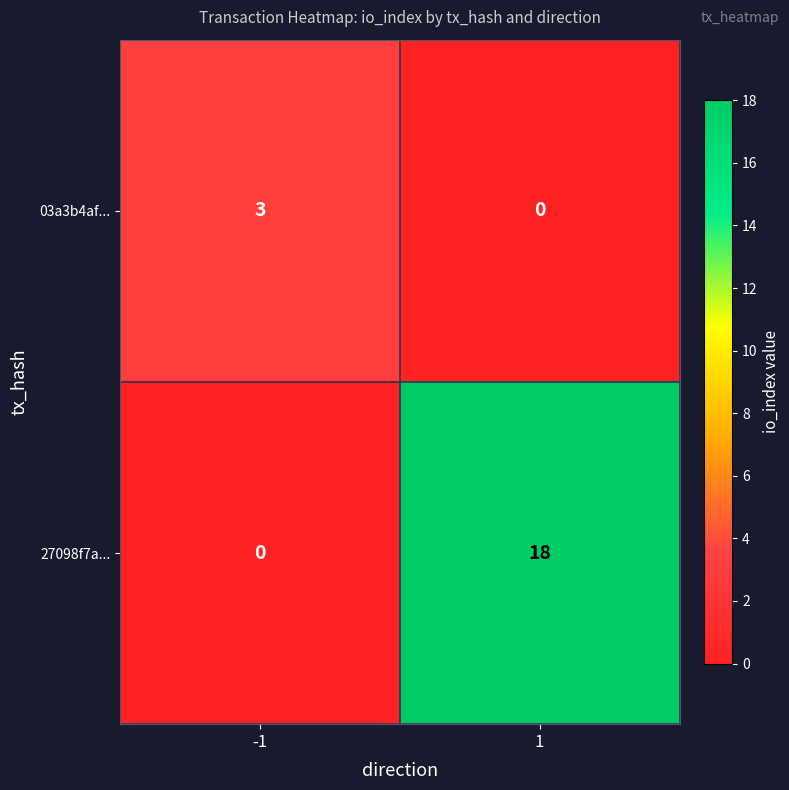

Between -1 and 1, which series saw the biggest shift?

27098f7a...